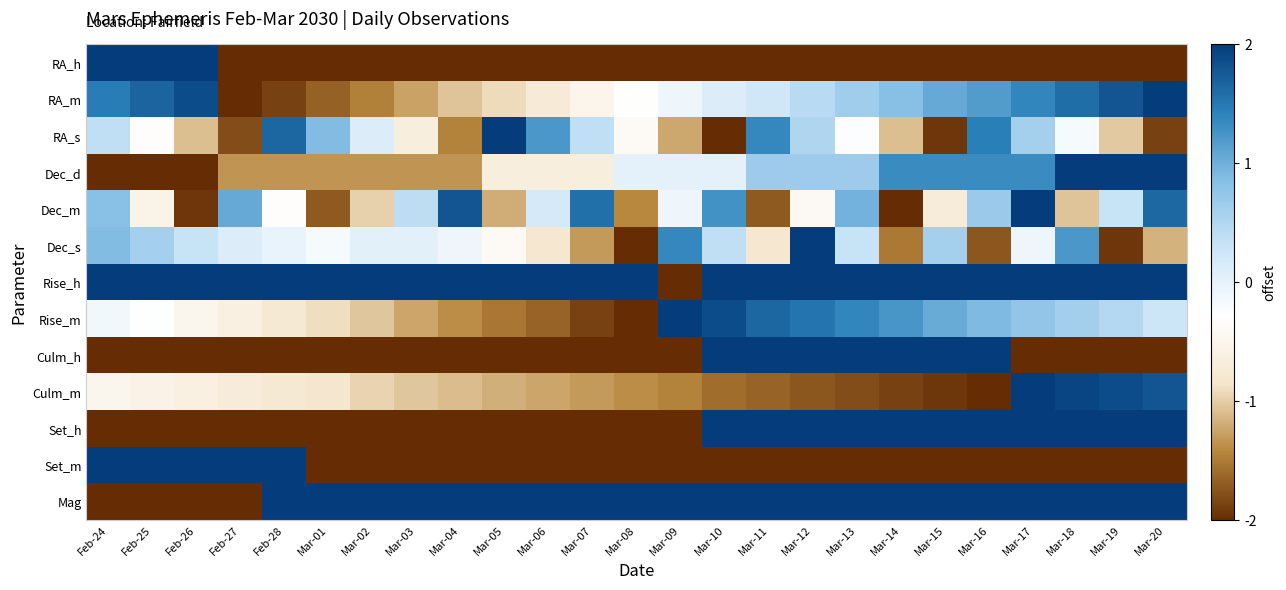

At which category does the chart reach its peak across all series?

Feb-24